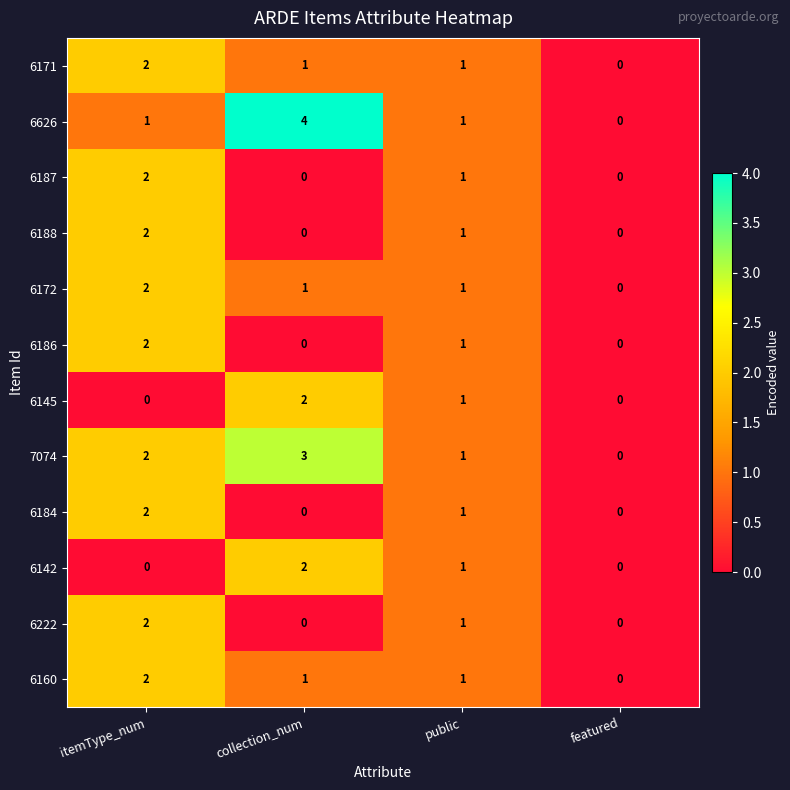

Where is 6187 nearest to the value 1?

public